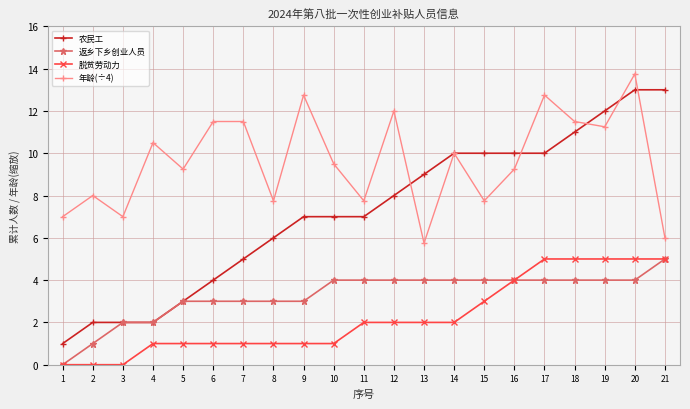

Is this an area chart (filled region under the line)?

No